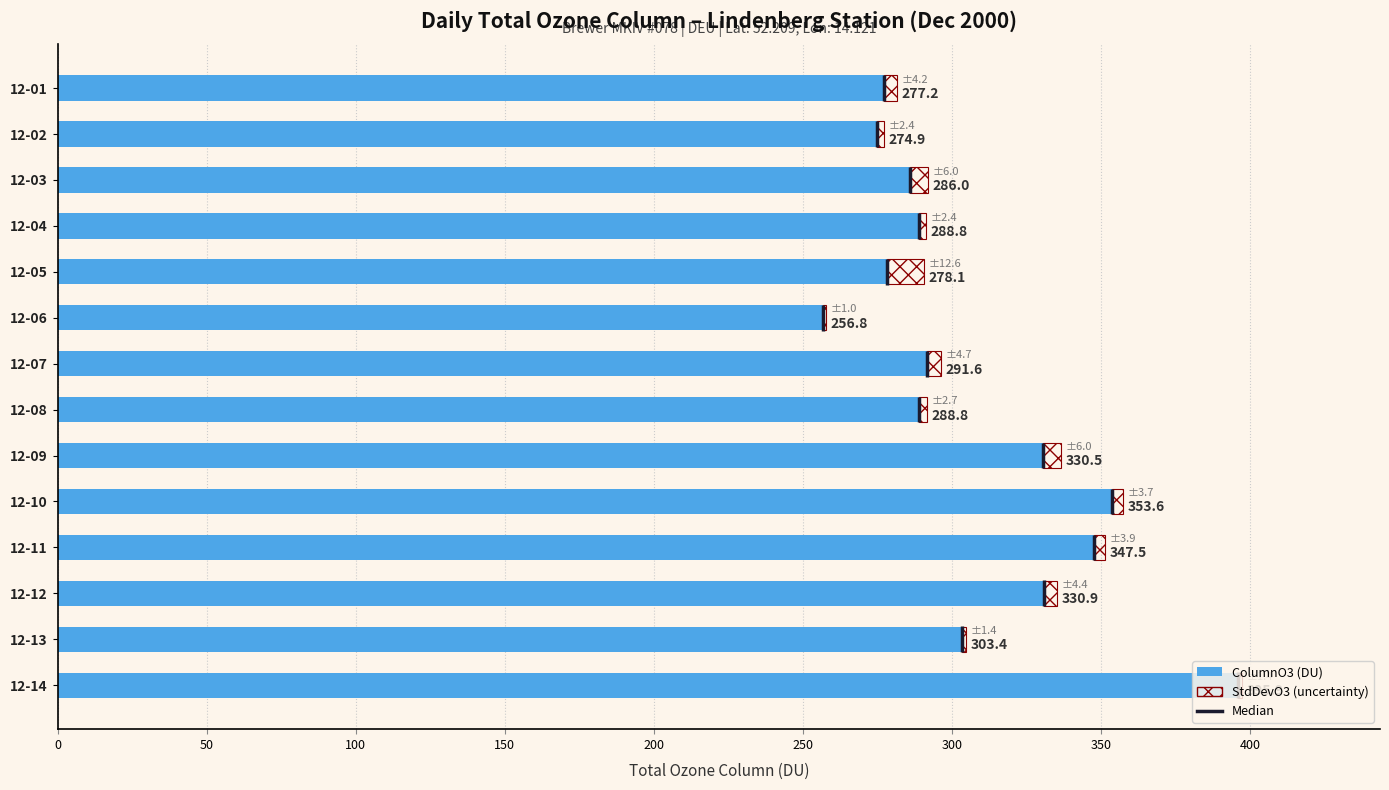

Reading left to right, what are all the values shown in this chart?

277.2	274.9	286.0	288.8	278.1	256.8	291.6	288.8	330.5	353.6	347.5	330.9	303.4	395.9